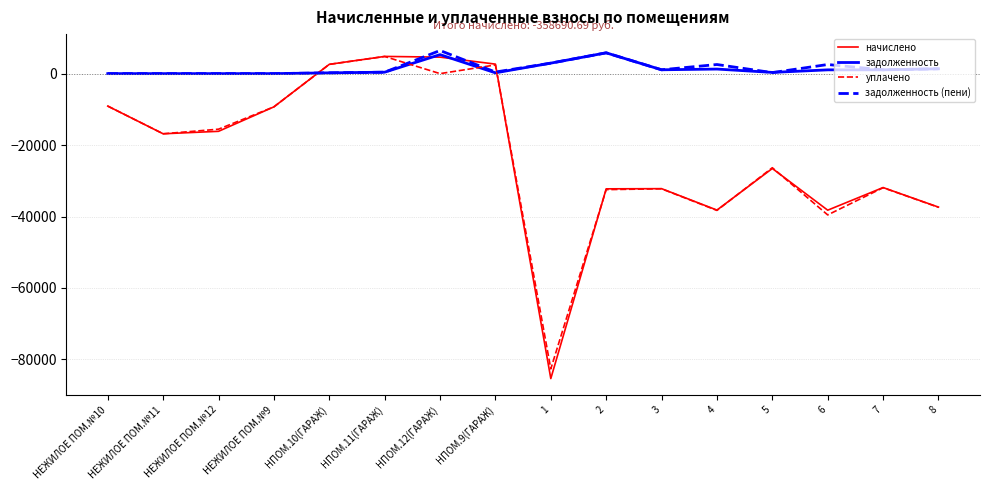

Where does the задолженность (пени) series first go above 1063?

НПОМ.12(ГАРАЖ)